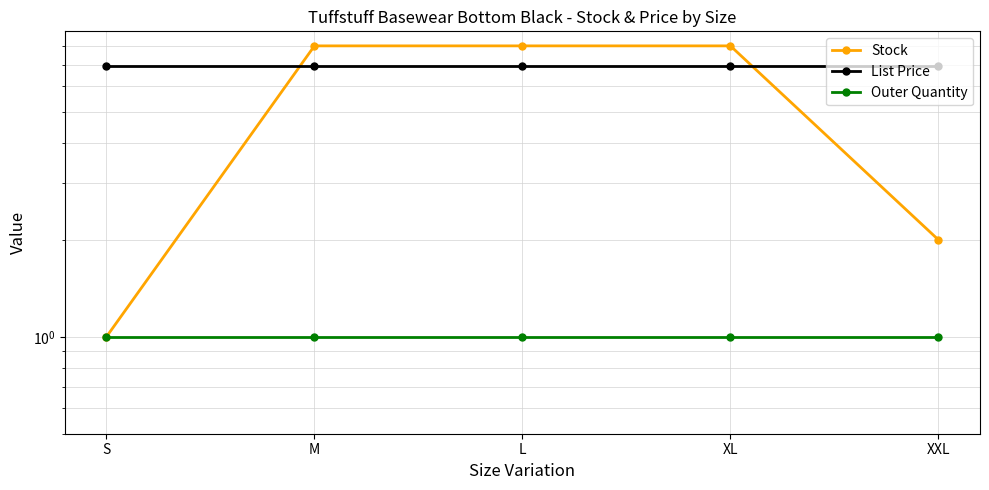

At which label is List Price closest to 6?

S